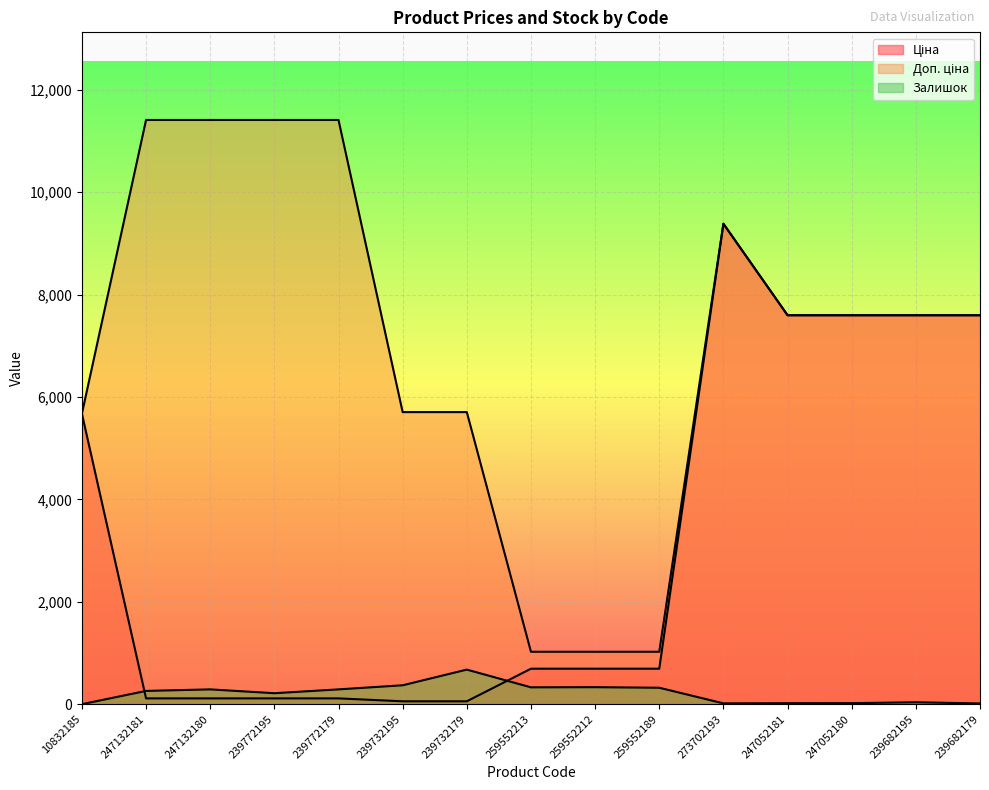

The value of Доп. ціна at 239732179 is 5705.0. True or false?

True